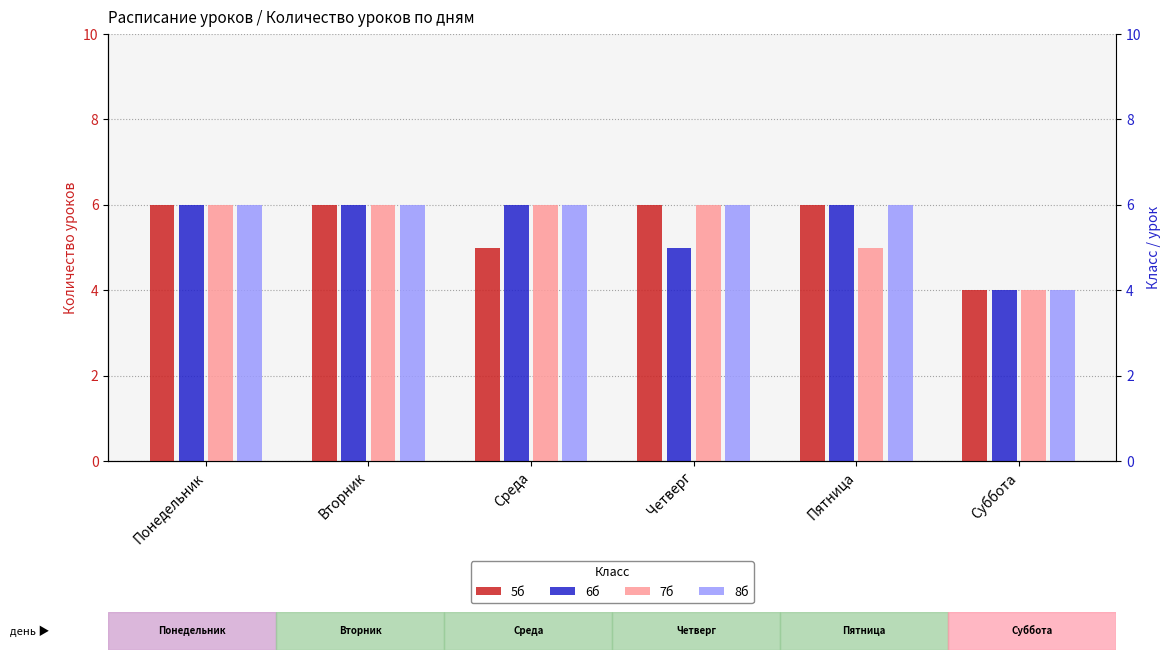

What is the average value of the 6б series?

6